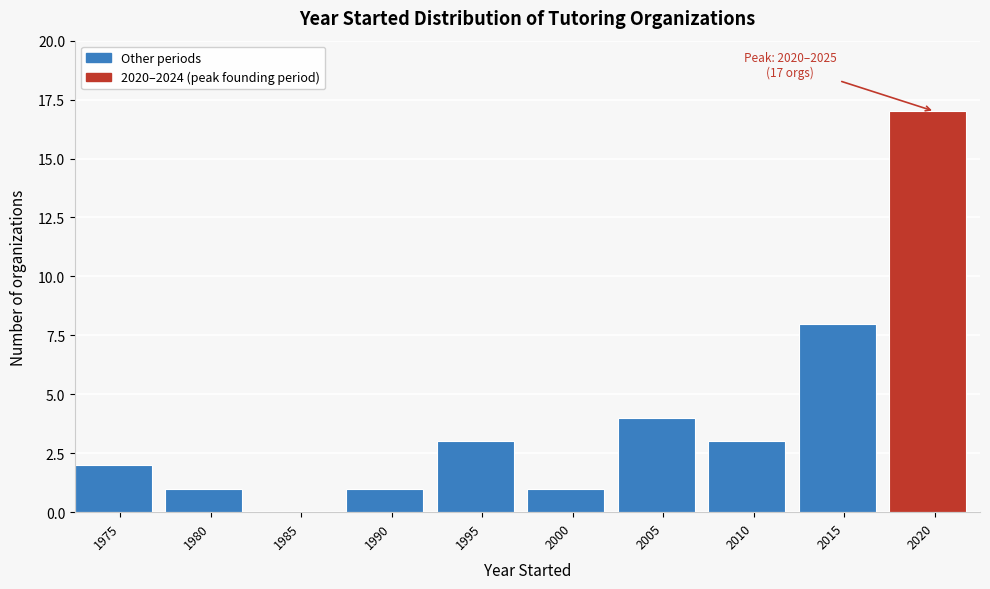

Reading left to right, transcribe all the data shown in this chart.

1975=2	1980=1	1985=0	1990=1	1995=3	2000=1	2005=4	2010=3	2015=8	2020=17